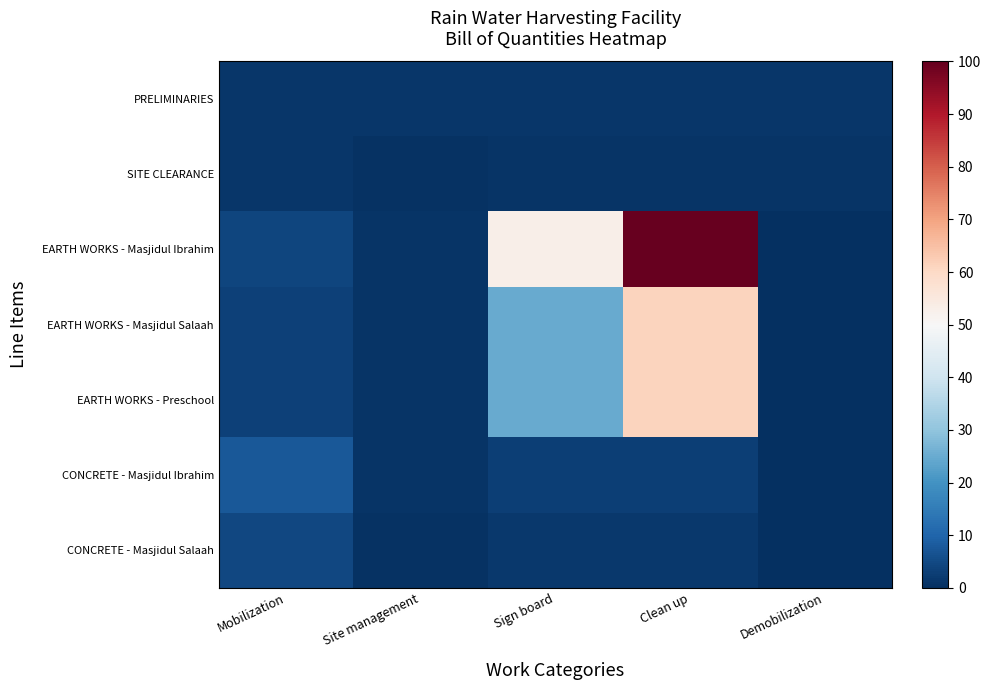

What is the difference between the highest and lowest values at Sign board?

51.8